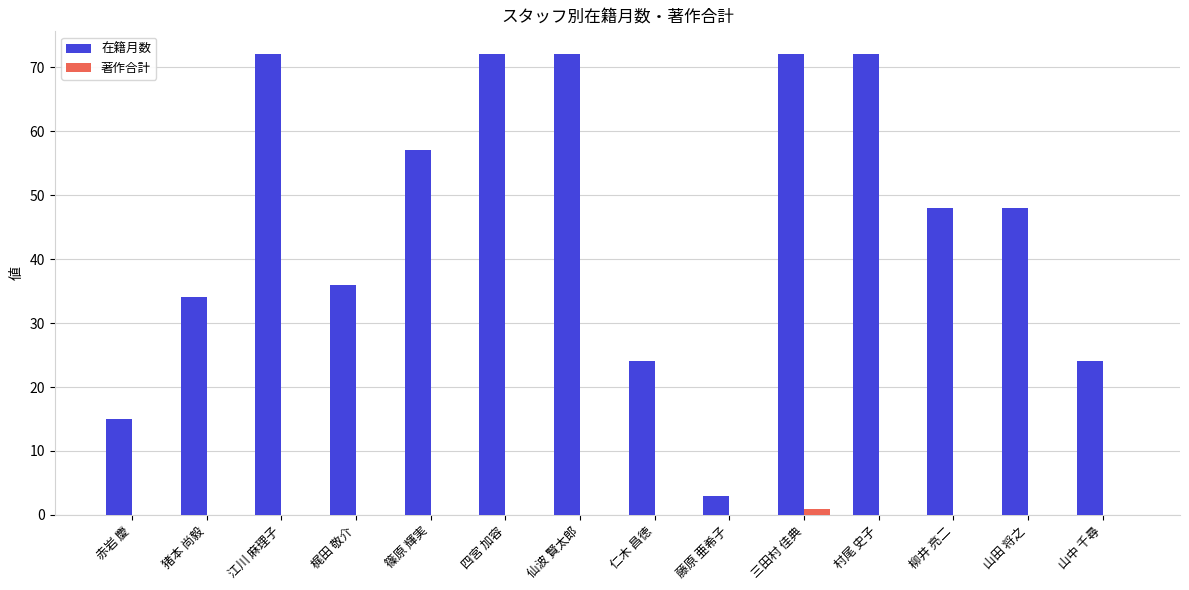

What is the total value across all series at 山田 将之?

48